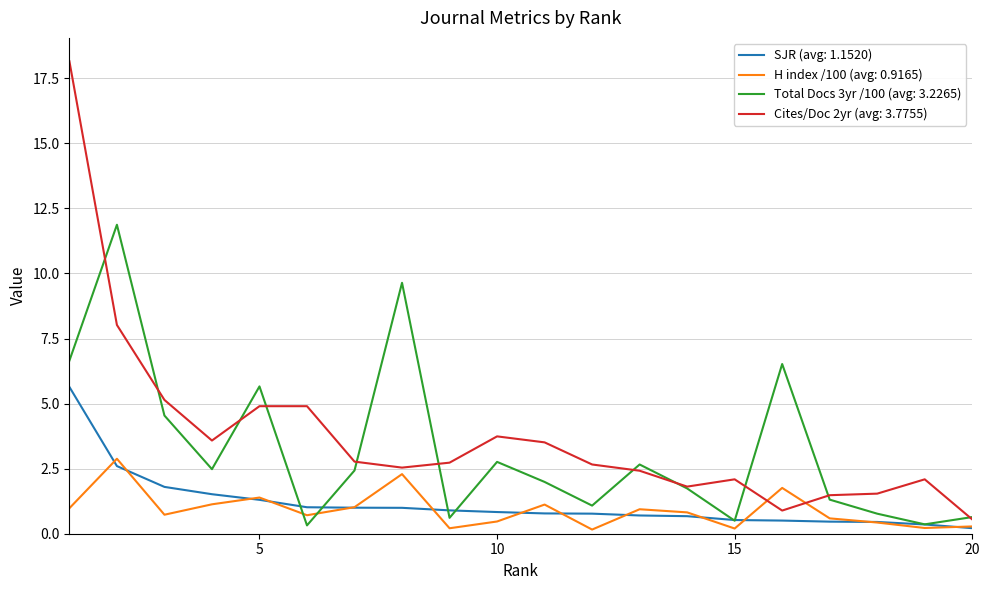

Which series has the largest range (max minus min)?

Cites/Doc 2yr (avg: 3.7755)